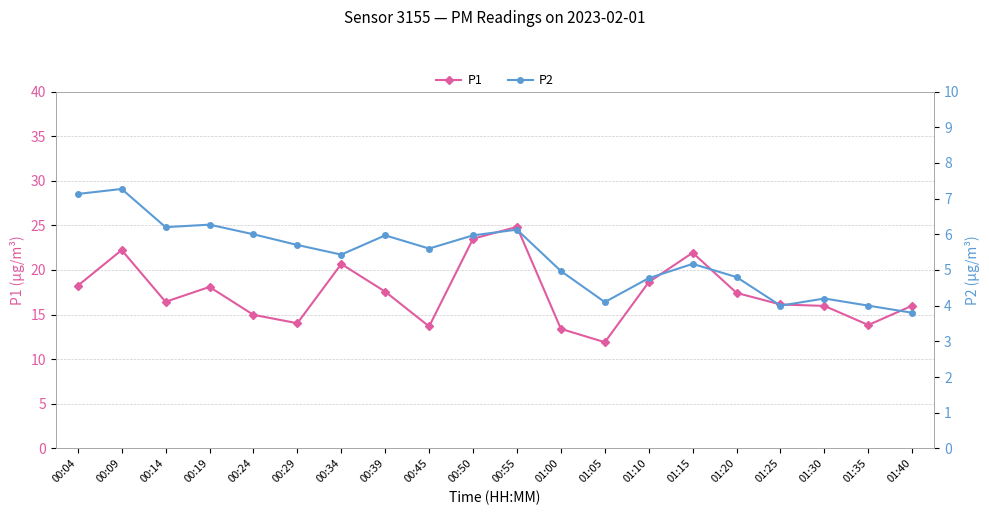

List the series in order of their overall mean, highest first.

P1, P2